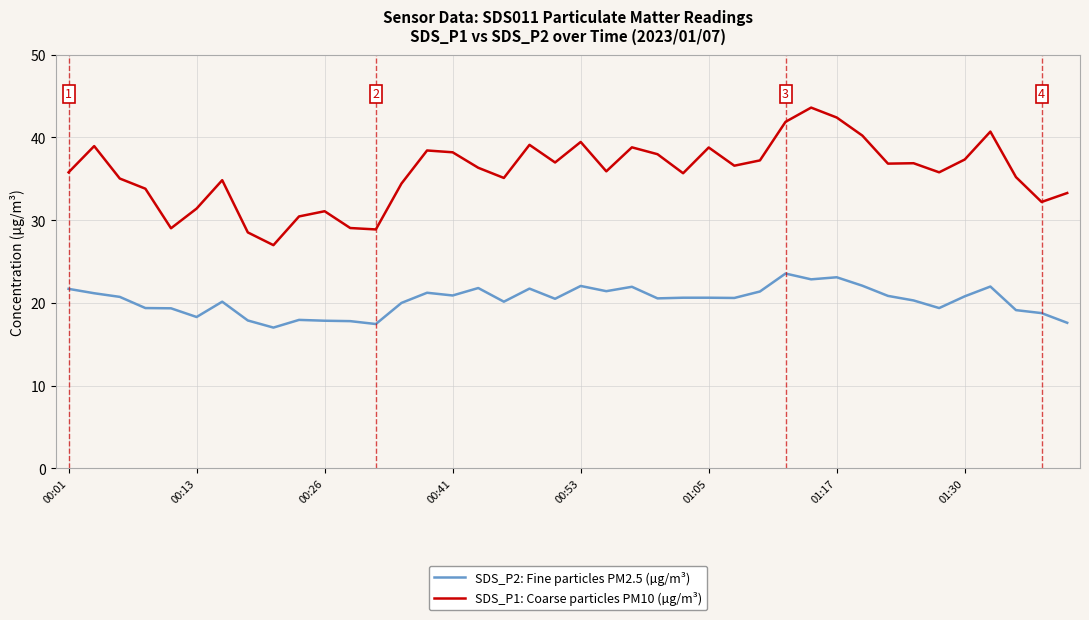

True or false: SDS_P1: Coarse particles PM10 (µg/m³) and SDS_P2: Fine particles PM2.5 (µg/m³) intersect in this chart.

False